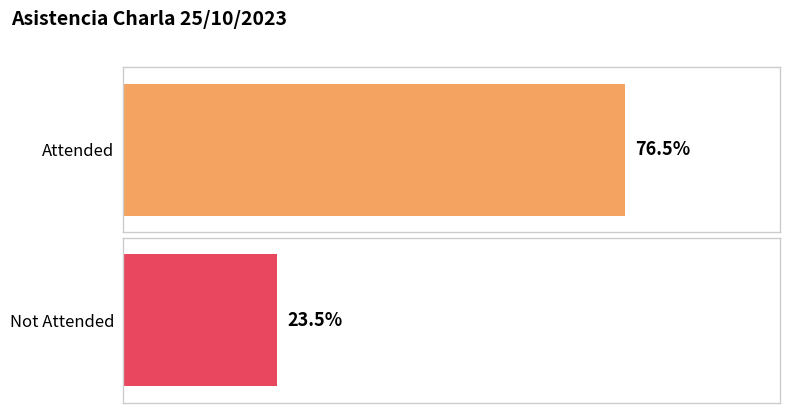

Rank the series by their average value, from lowest to highest.

Not Attended, Attended (X)